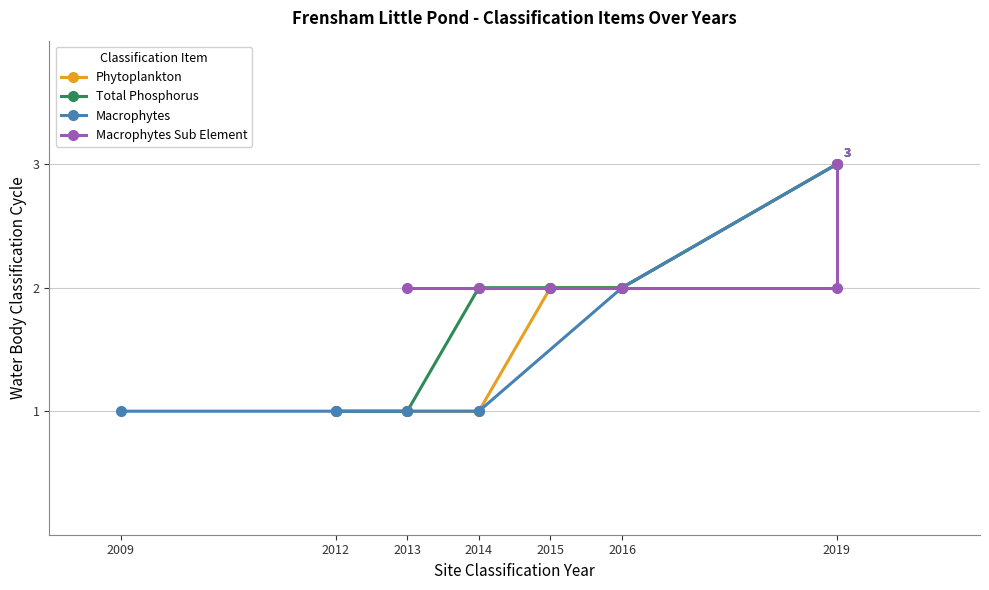

How many values in the Total Phosphorus series exceed 2?

1